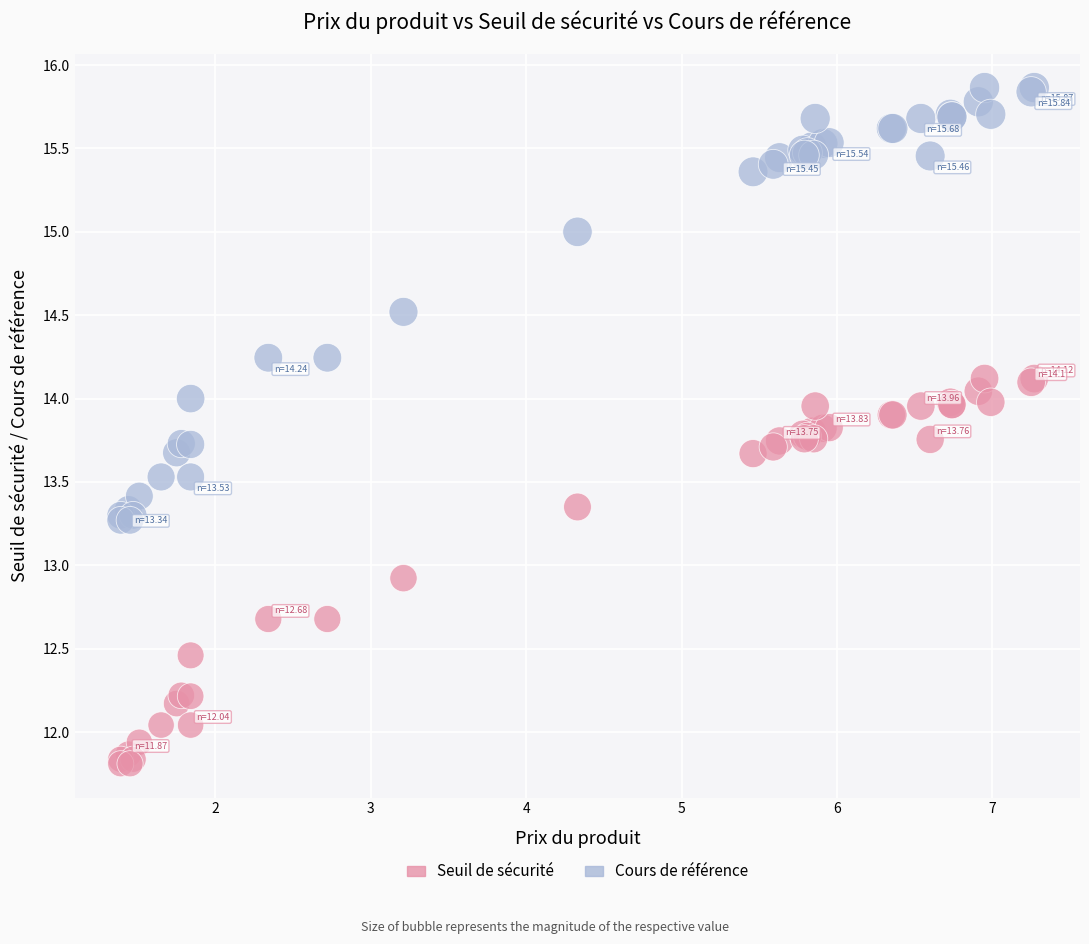

Which series contains the lowest Y value?

Seuil de sécurité